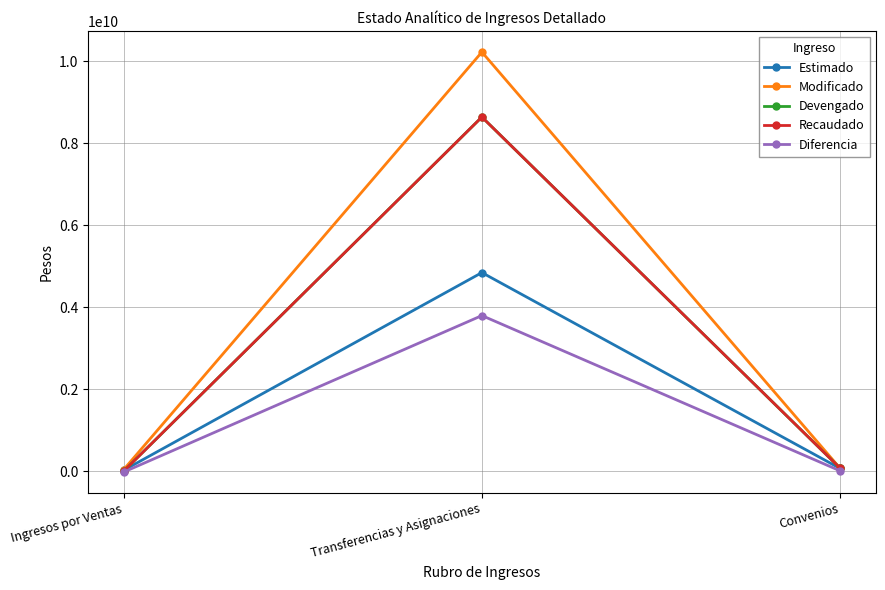

List the labels in order of Recaudado value, largest first.

Transferencias y Asignaciones, Convenios, Ingresos por Ventas